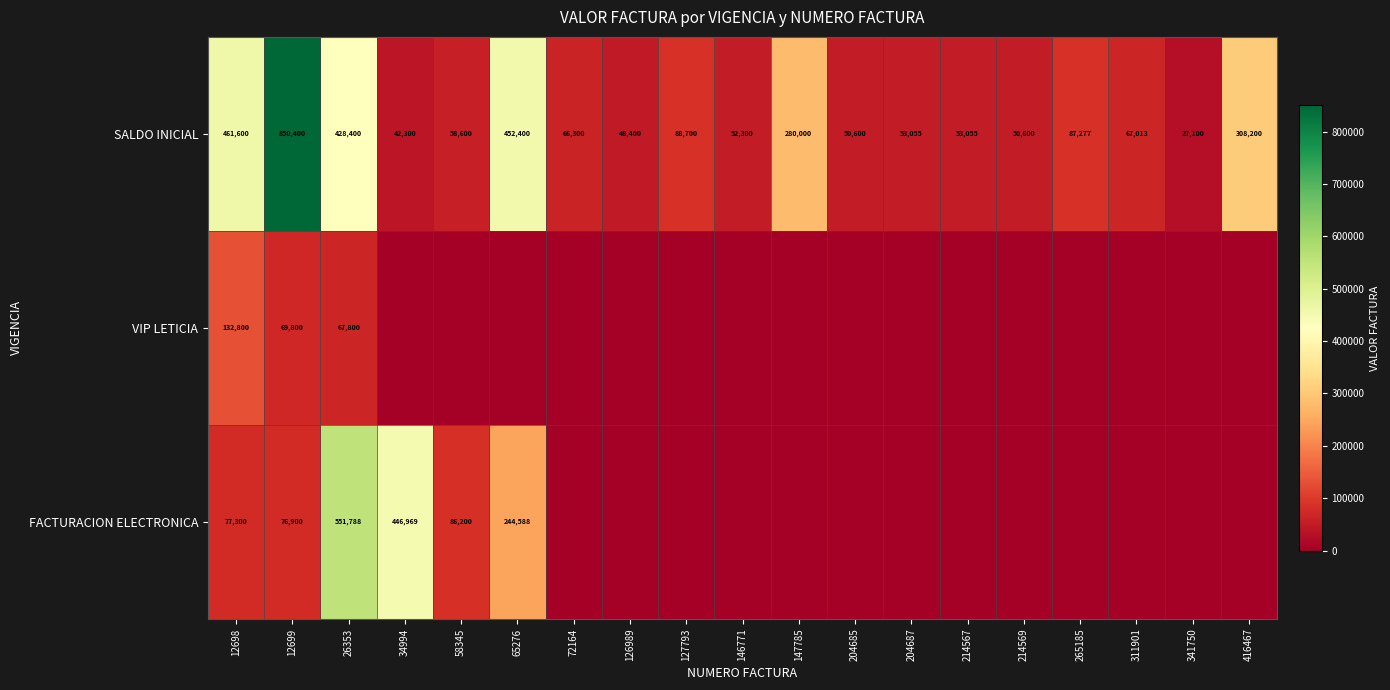

Between 311901 and 416467, which is larger?

416467